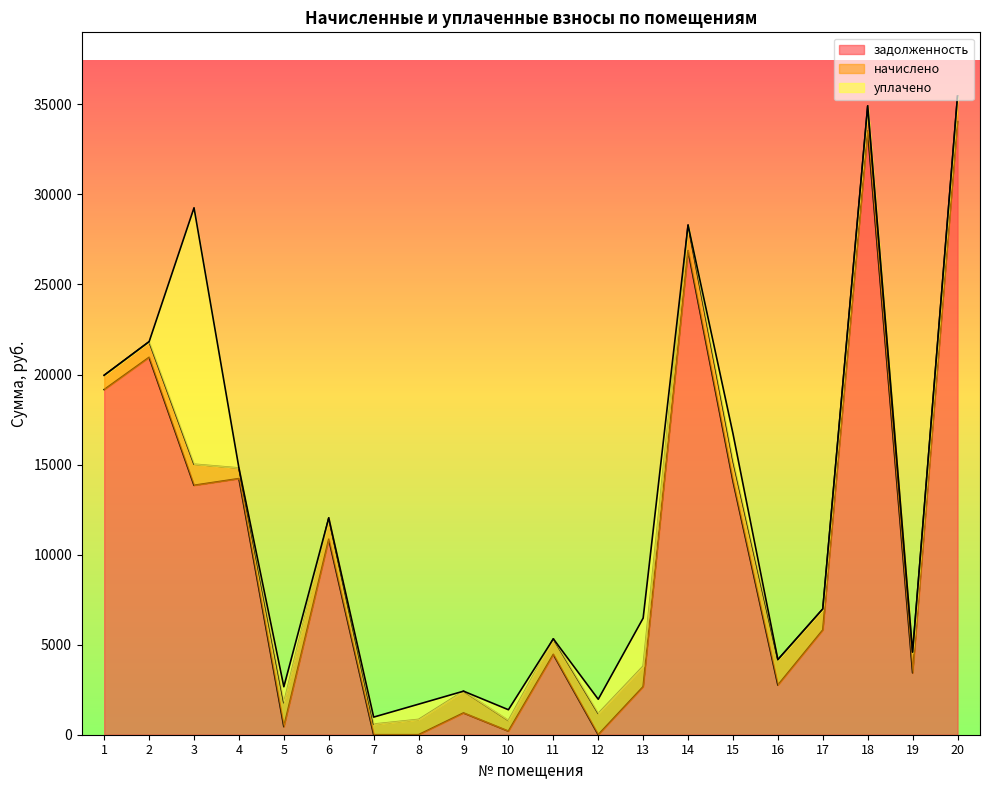

Between 16 and 18, which is larger?

18